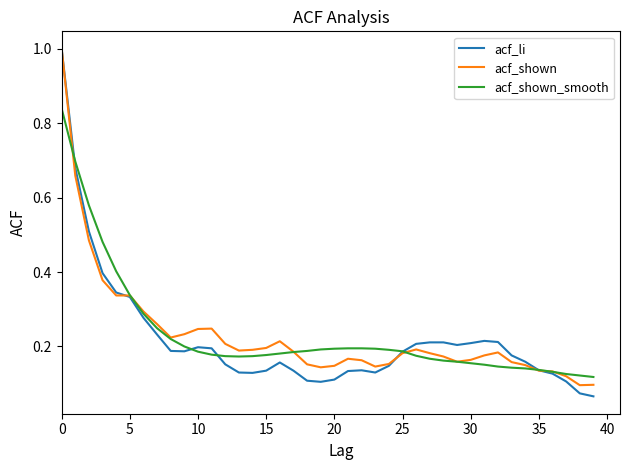

What is the maximum value for acf_li?

1.0